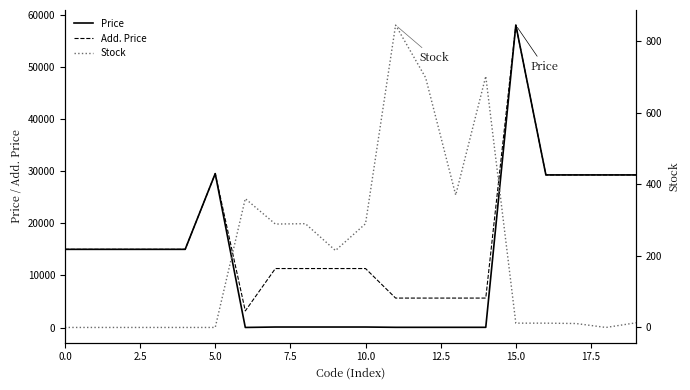

What is the highest value of the Add. Price series?

58037.0